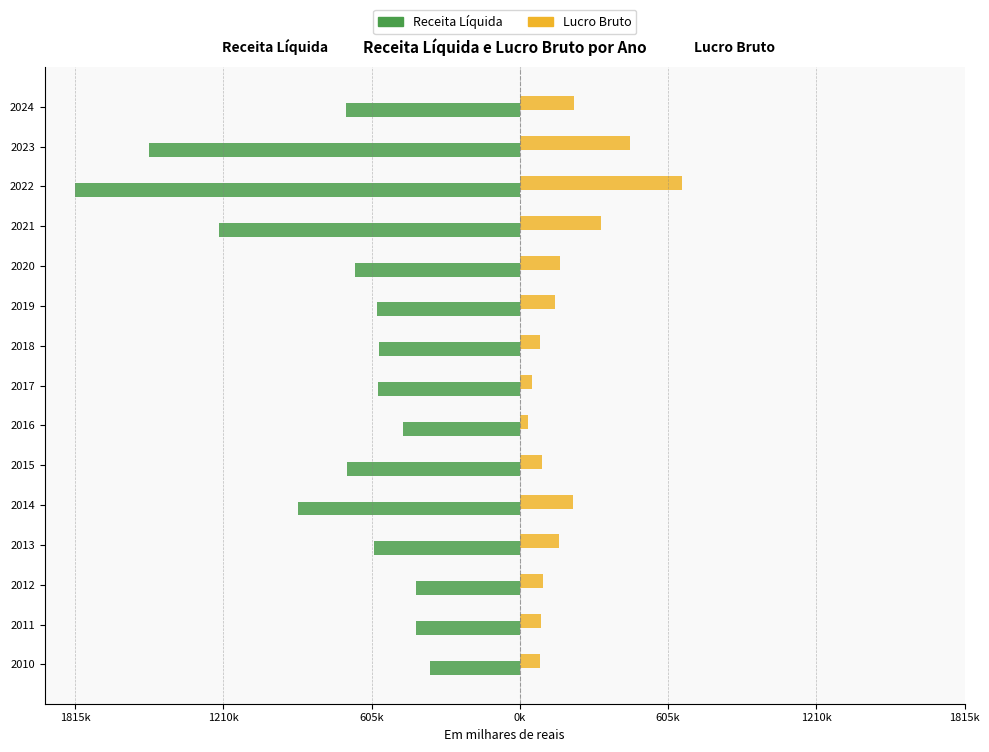

What are all the series names shown in the legend?

Receita Líquida, Lucro Bruto